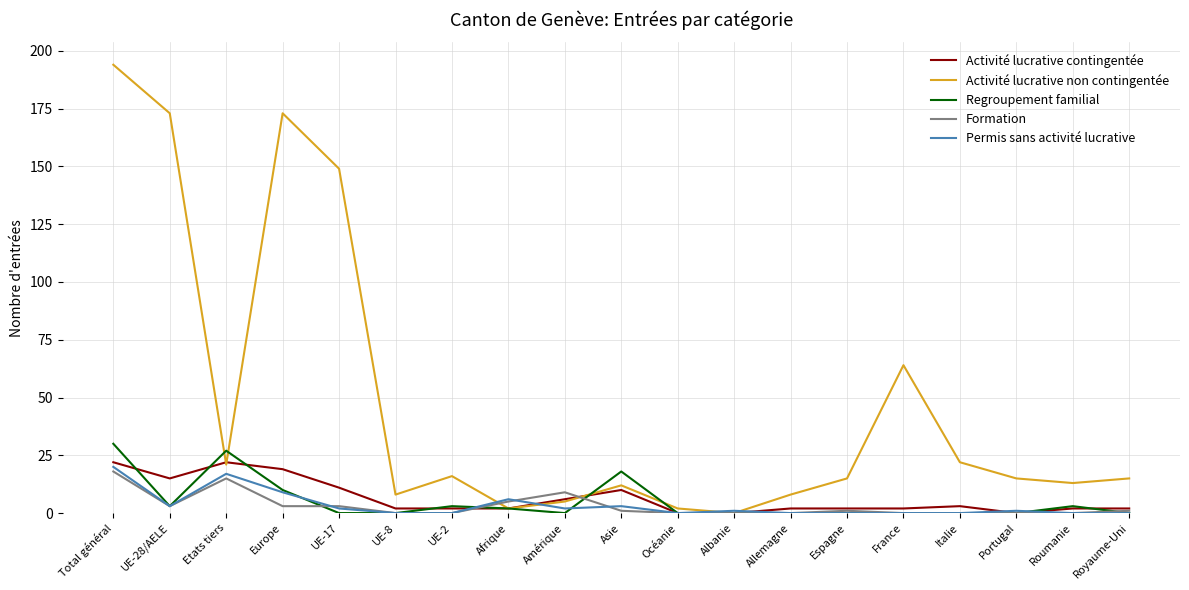

Which series has the largest total across all categories?

Activité lucrative non contingentée